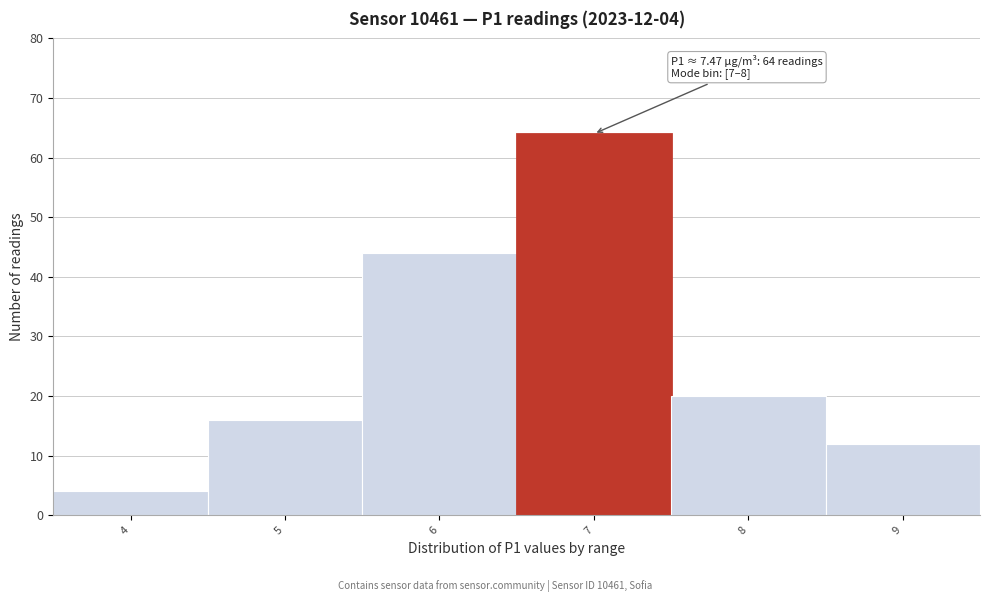

Reading left to right, extract all data points from this chart.

4	16	44	64	20	12